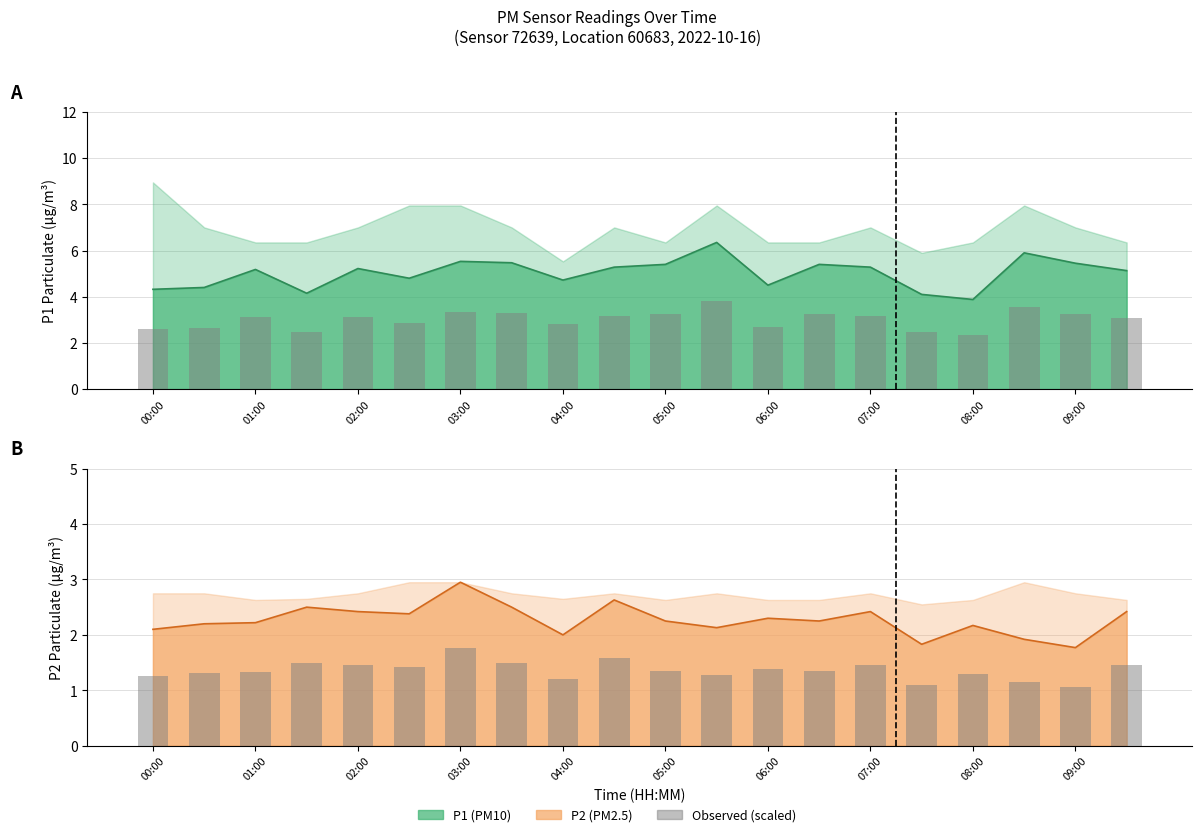

Which has a higher value, 02:00 or 04:00?

02:00